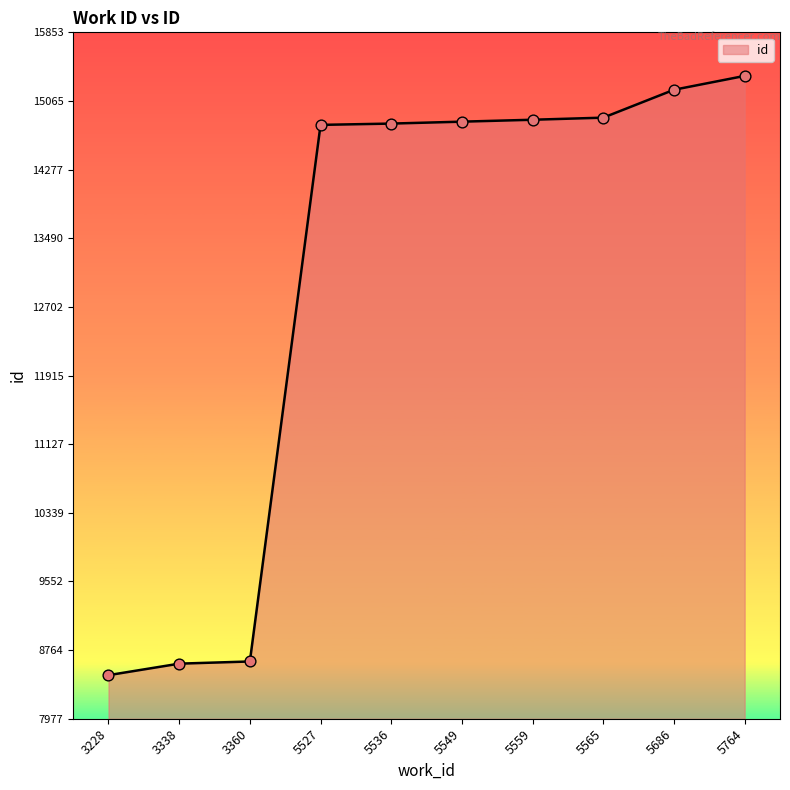

Which has a higher value, 5536 or 3360?

5536